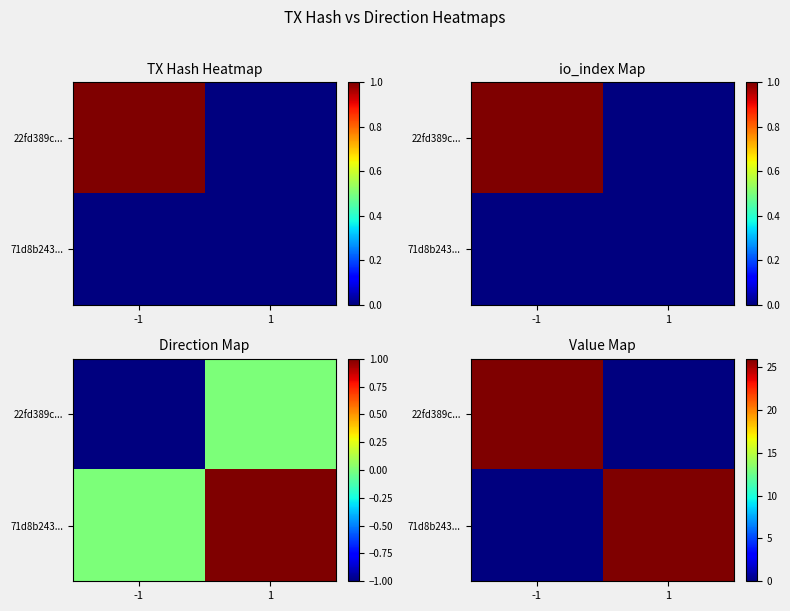

What is the maximum value for 22fd389c...?

26.0